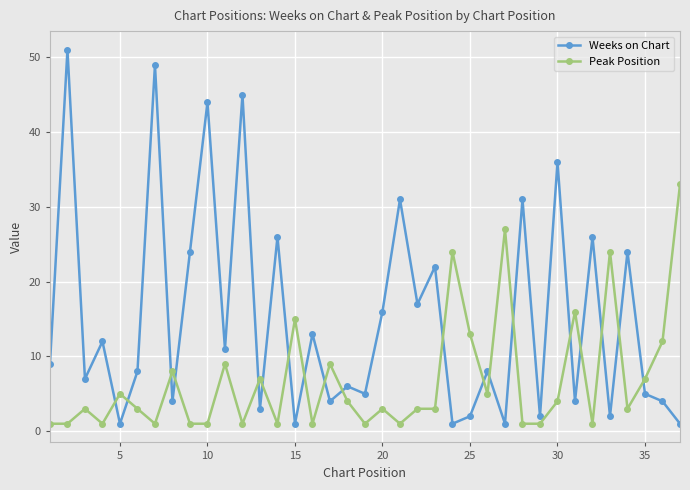

True or false: Peak Position and Weeks on Chart intersect in this chart.

True